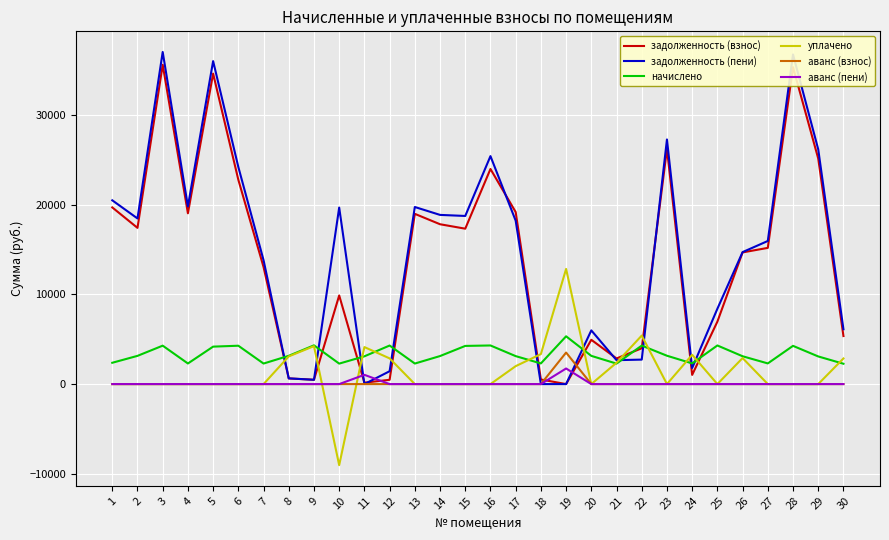

What is the minimum value shown in the chart?

-9039.3